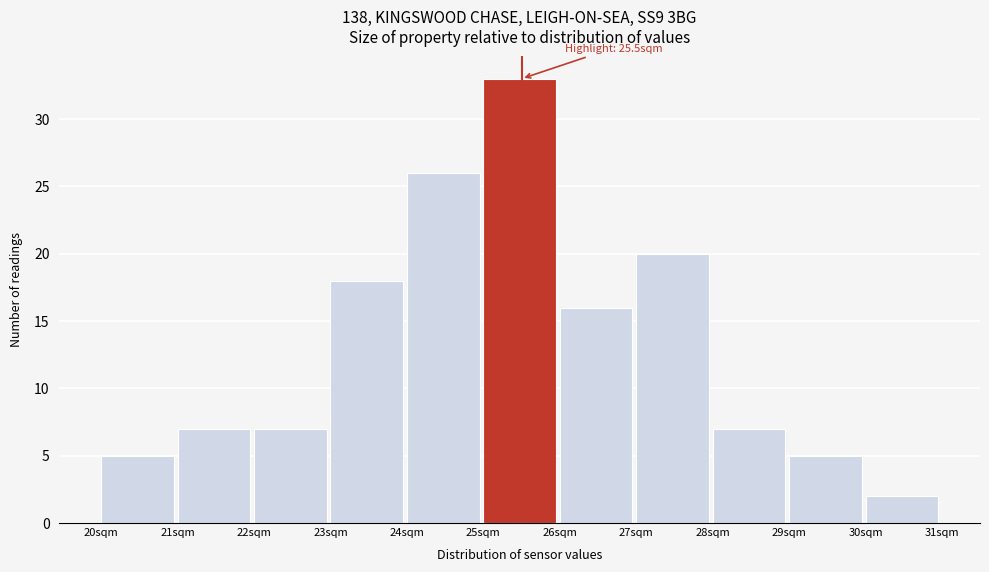

Which range on the x-axis has the tallest bar?

25 to 26